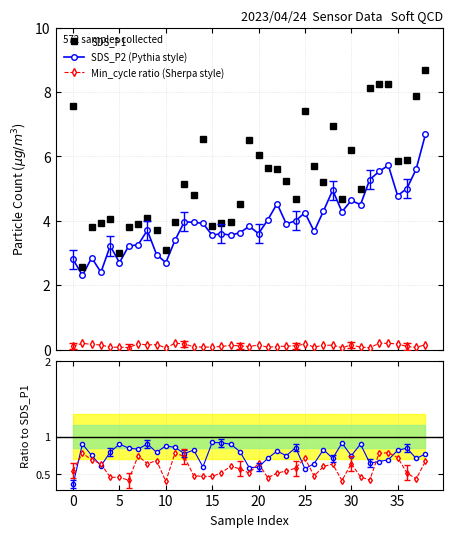

Which series has the largest total across all categories?

SDS_P1